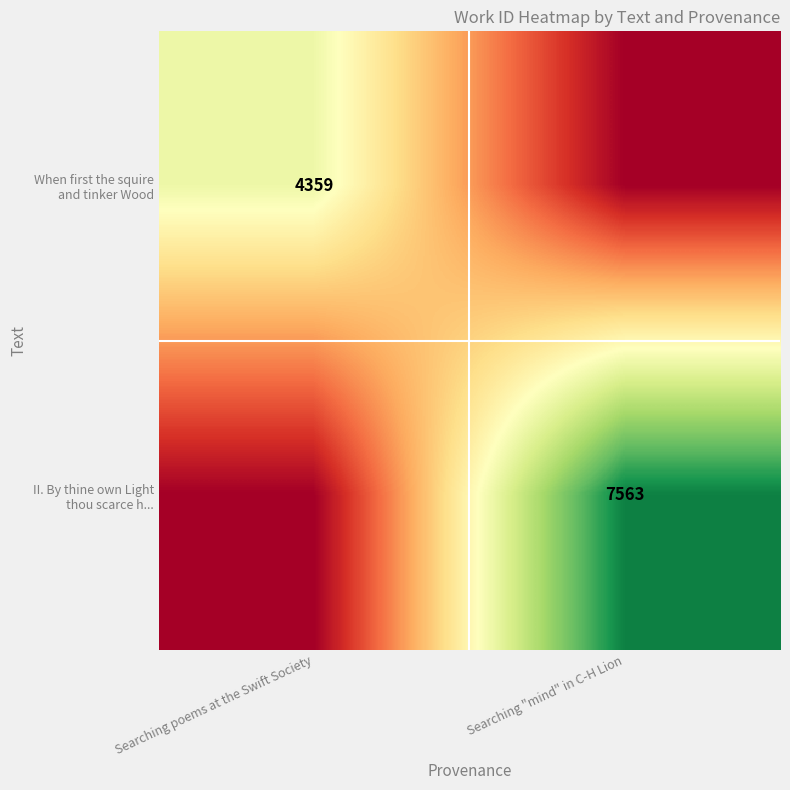

Which category has the highest value across all series?

Searching "mind" in C-H Lion